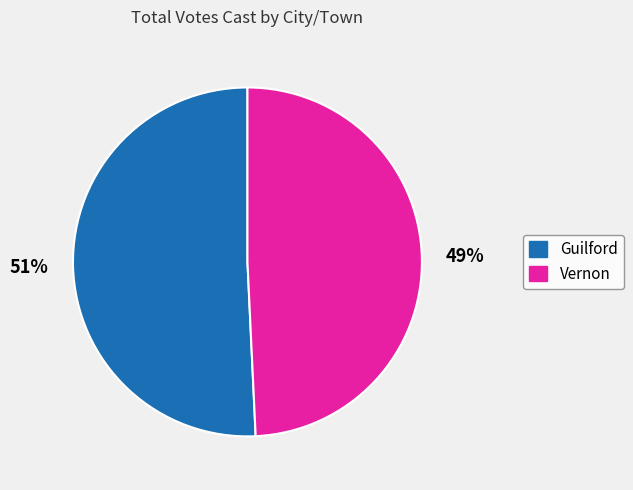

To the nearest percent, what percentage of the pie is Guilford?

51%